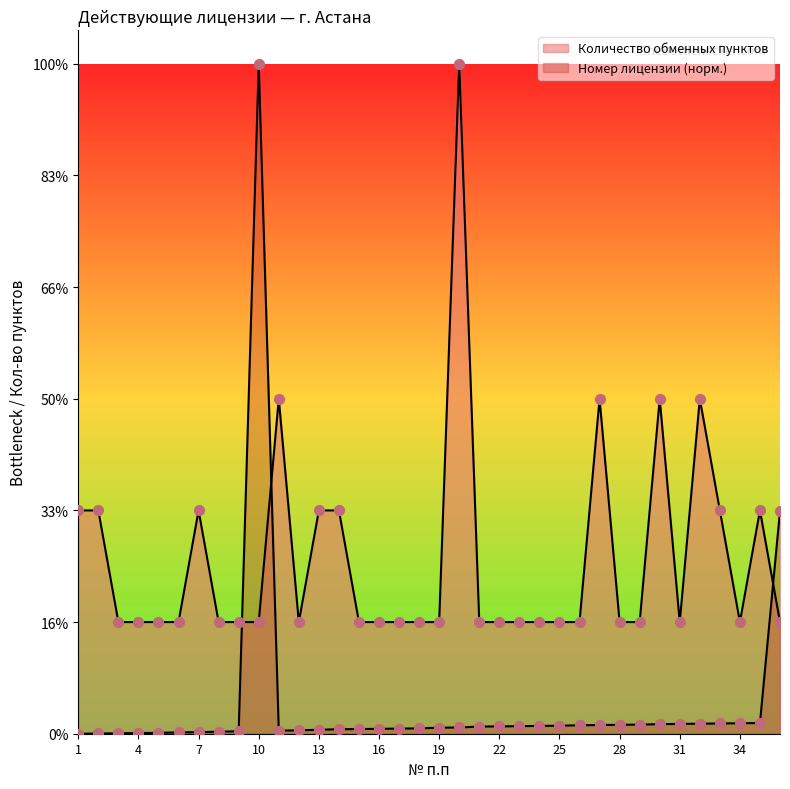

Which series contains the highest Y value?

Количество обменных пунктов